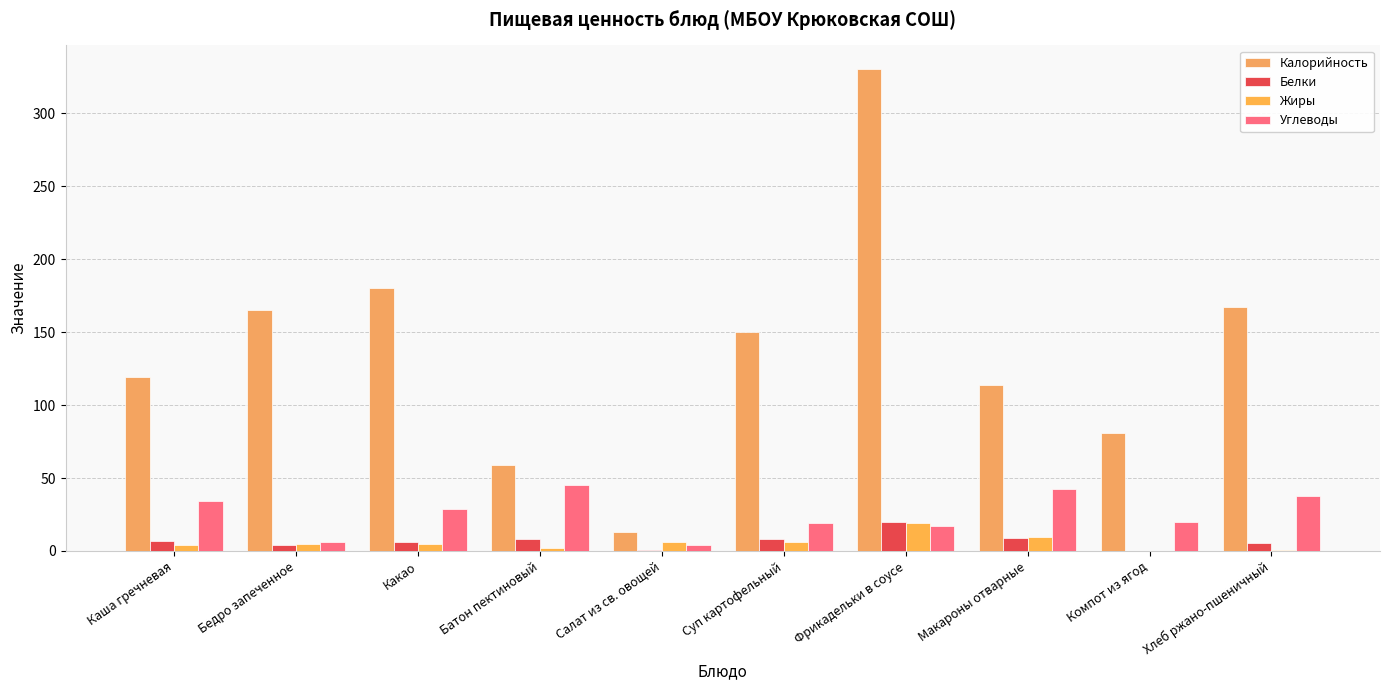

What is the label of the 2nd bar from the right?

Компот из ягод